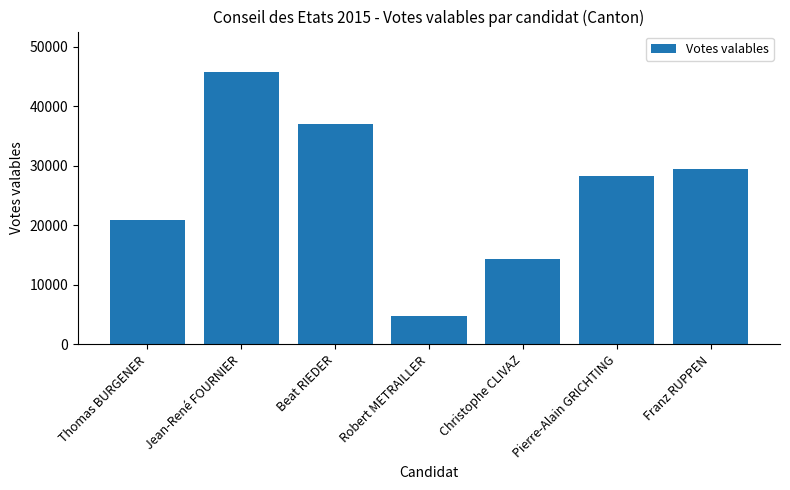

What is the difference between the second highest and second lowest values?

22731